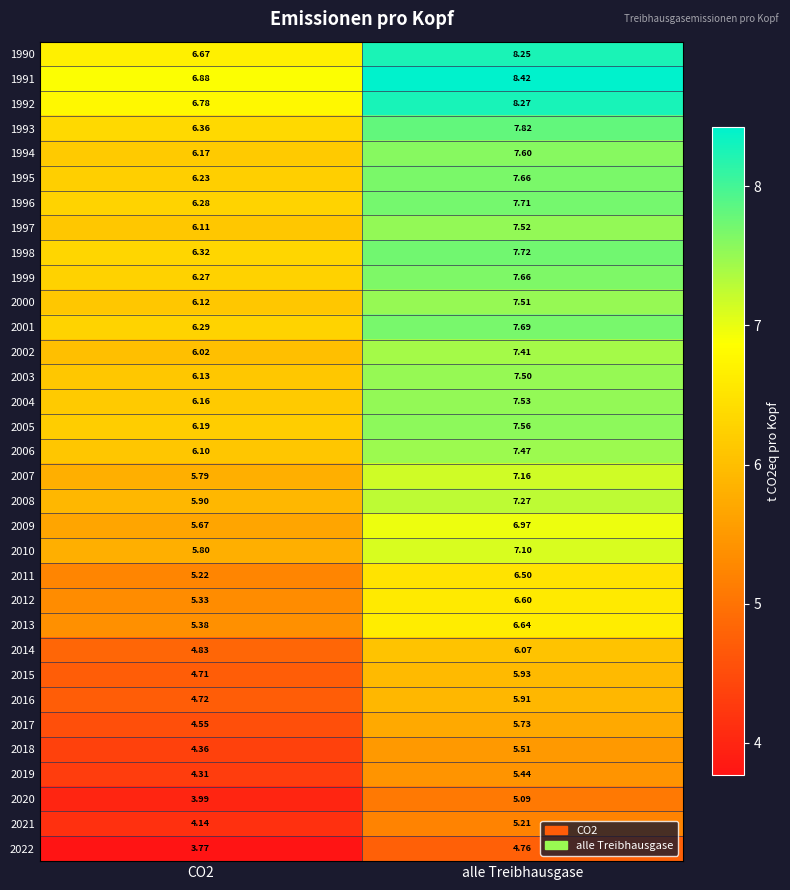

At which category is the sum across all series the highest?

alle Treibhausgase